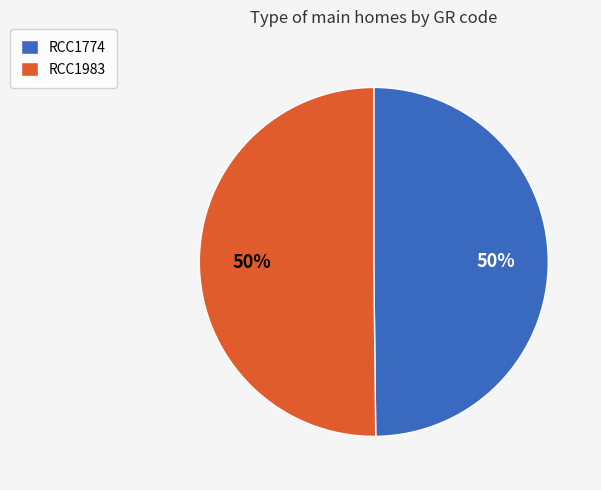

How many slices are in this pie chart?

2